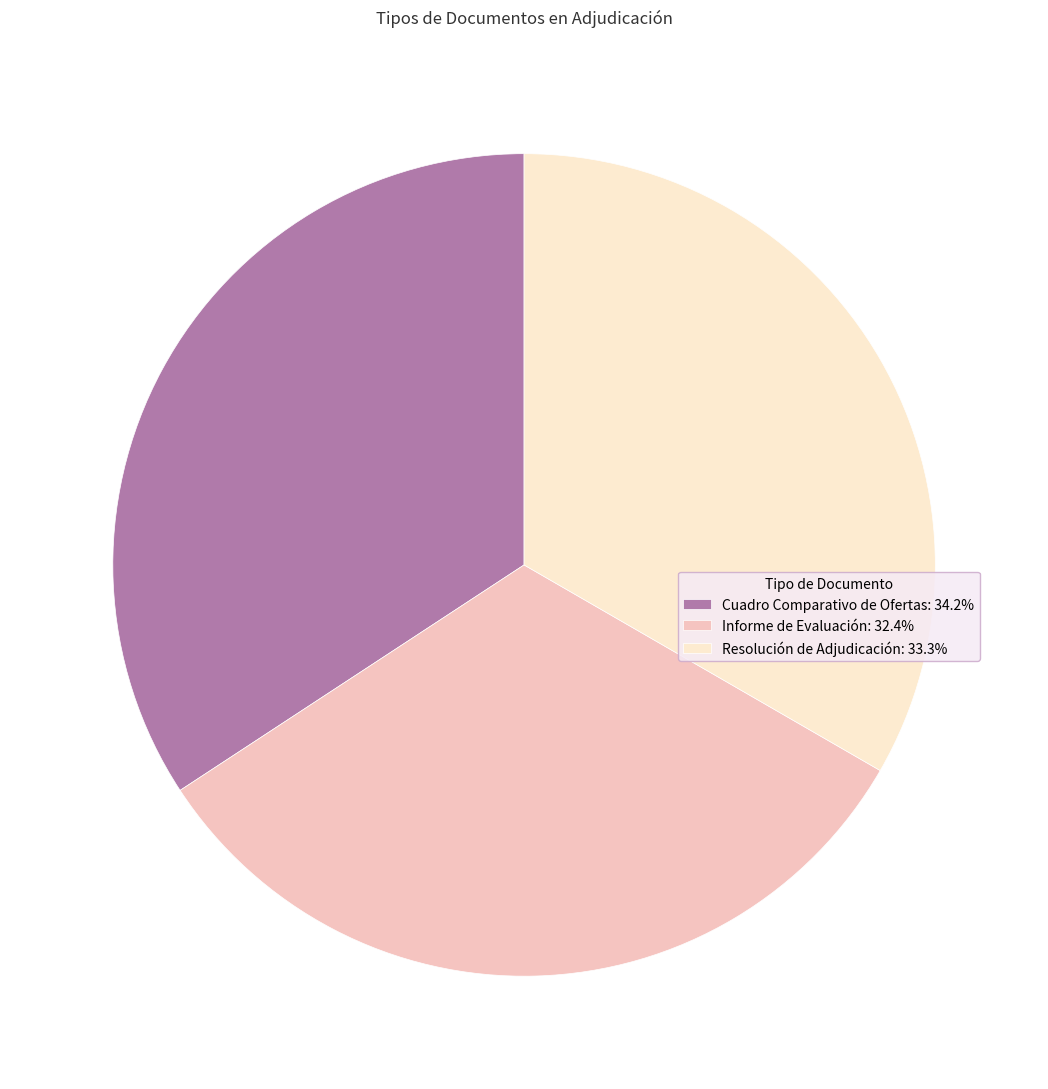

The Informe de Evaluación slice represents 25% of the pie. True or false?

False